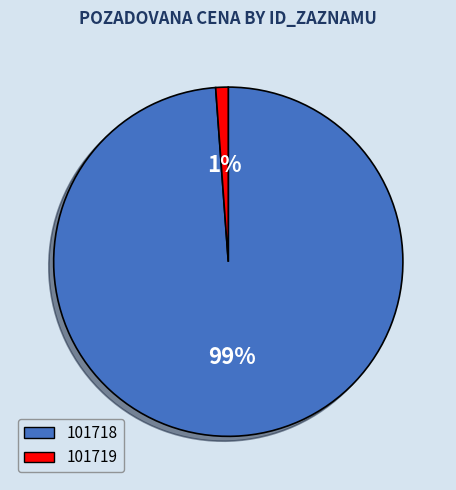

What percentage is the 101718 slice, to the nearest percent?

99%